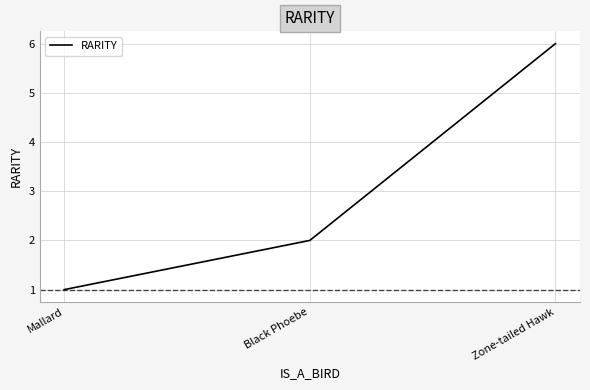

At which label is the value closest to 3?

Black Phoebe